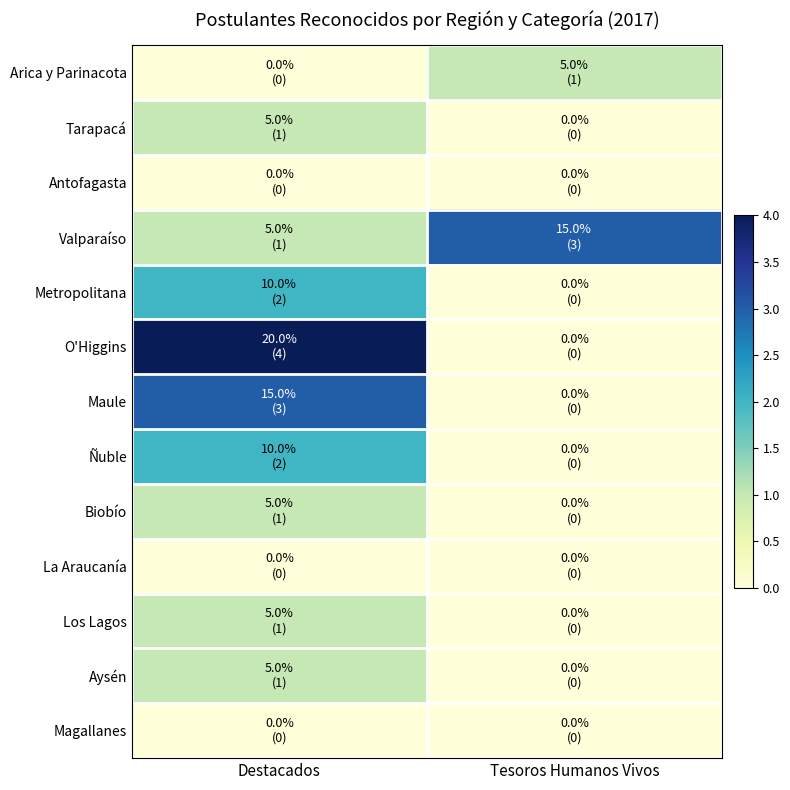

Reading left to right, what are all the values shown in this chart?

Arica y Parinacota: Destacados=0	Tesoros Humanos Vivos=1
Tarapacá: Destacados=1	Tesoros Humanos Vivos=0
Antofagasta: Destacados=0	Tesoros Humanos Vivos=0
Valparaíso: Destacados=1	Tesoros Humanos Vivos=3
Metropolitana: Destacados=2	Tesoros Humanos Vivos=0
O'Higgins: Destacados=4	Tesoros Humanos Vivos=0
Maule: Destacados=3	Tesoros Humanos Vivos=0
Ñuble: Destacados=2	Tesoros Humanos Vivos=0
Biobío: Destacados=1	Tesoros Humanos Vivos=0
La Araucanía: Destacados=0	Tesoros Humanos Vivos=0
Los Lagos: Destacados=1	Tesoros Humanos Vivos=0
Aysén: Destacados=1	Tesoros Humanos Vivos=0
Magallanes: Destacados=0	Tesoros Humanos Vivos=0